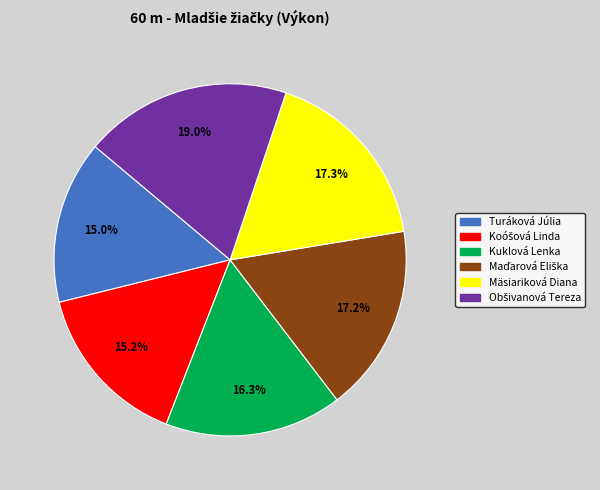

Does Kuklová Lenka account for over 50% of the chart?

No